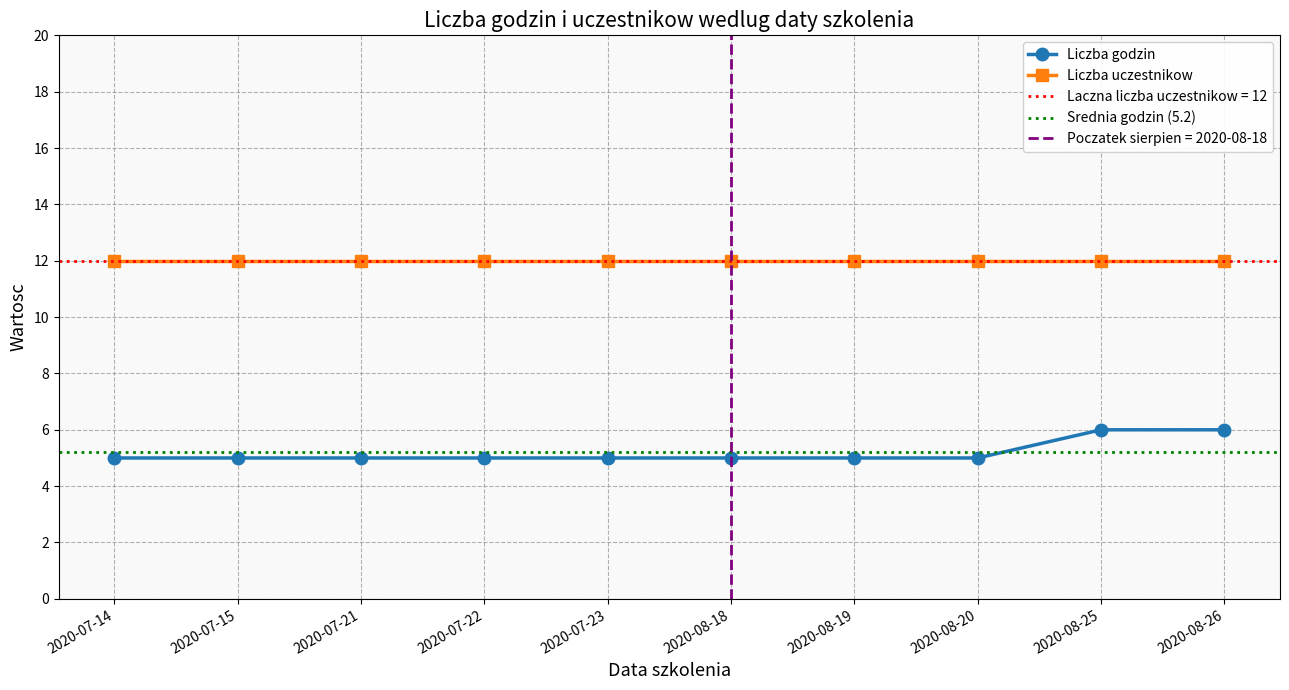

Is it true that the value at 2020-07-15 is 5?

True